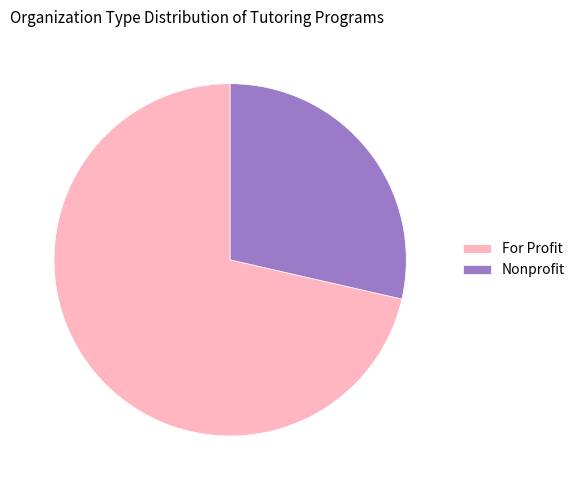

Rank the categories by value from lowest to highest.

Nonprofit, For Profit